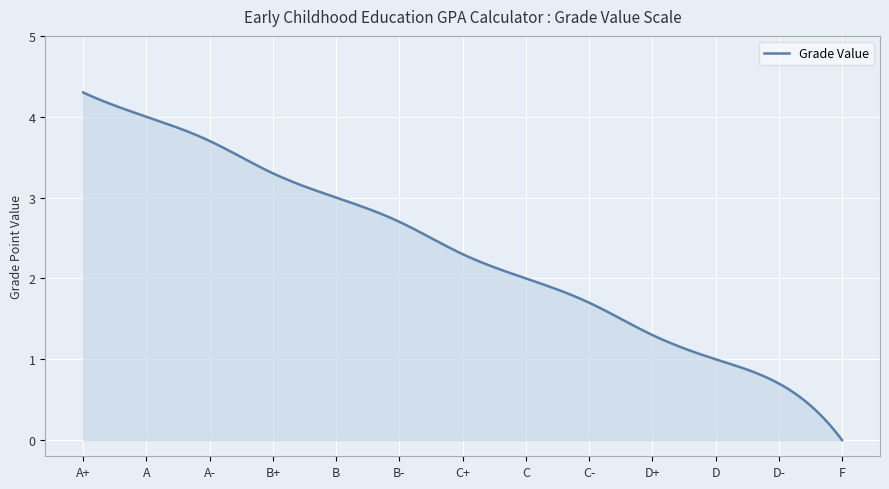

Count the number of data series in this chart.

1